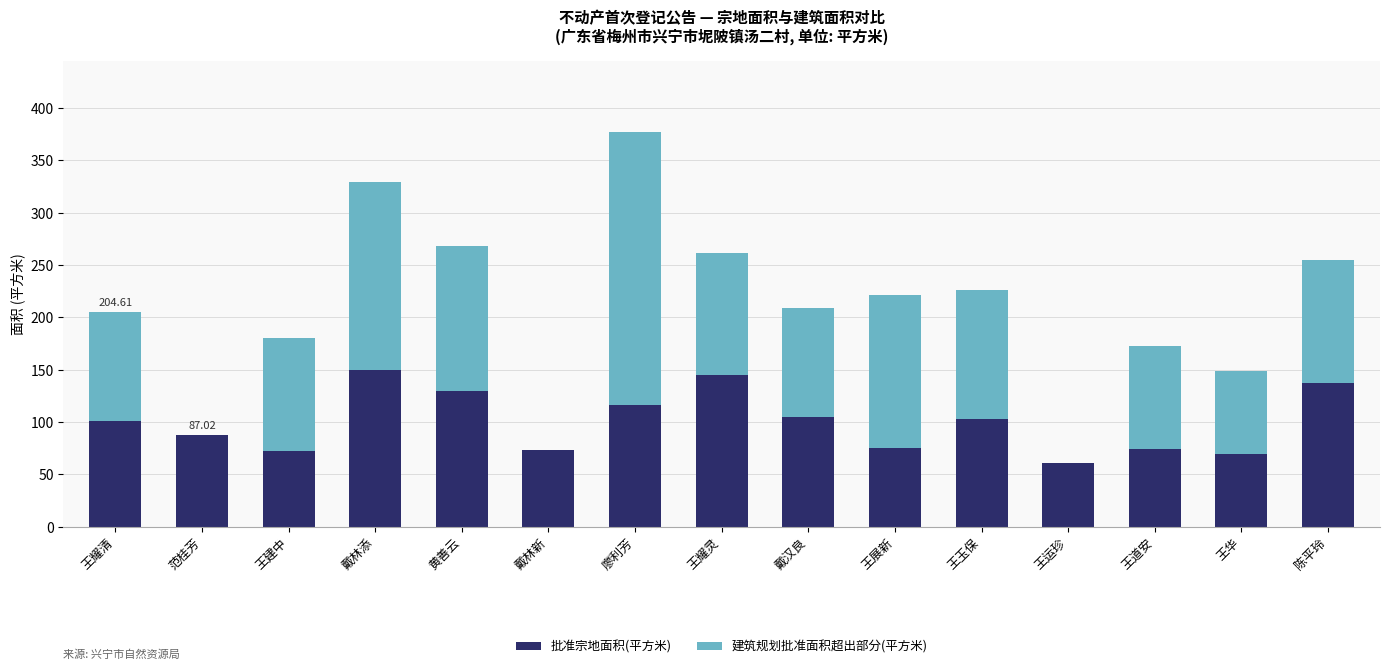

At which category is the sum across all series the highest?

廖利芳